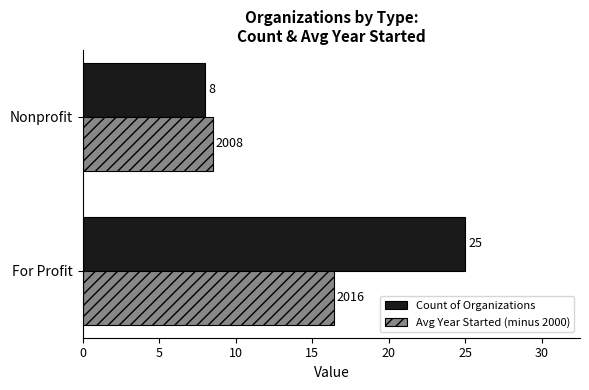

What value does the Avg Year Started (minus 2000) series have at Nonprofit?

8.5